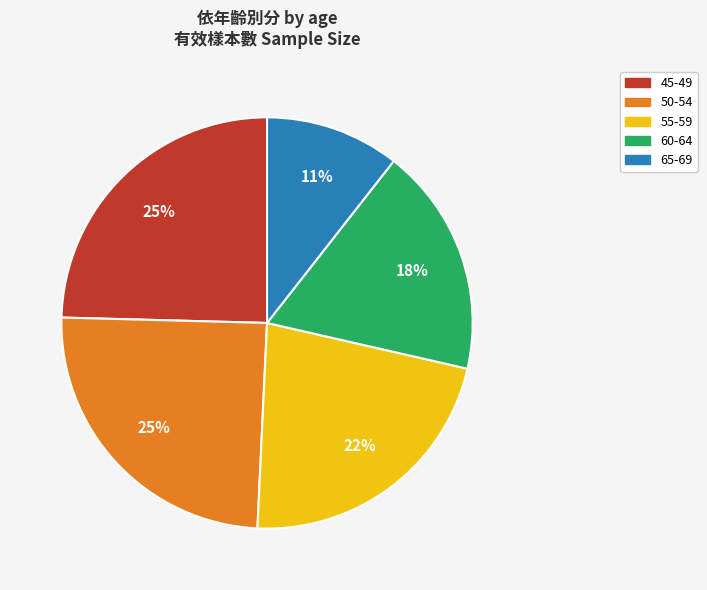

Approximately how many times larger is the value at 45-49 compared to 65-69?

2.3